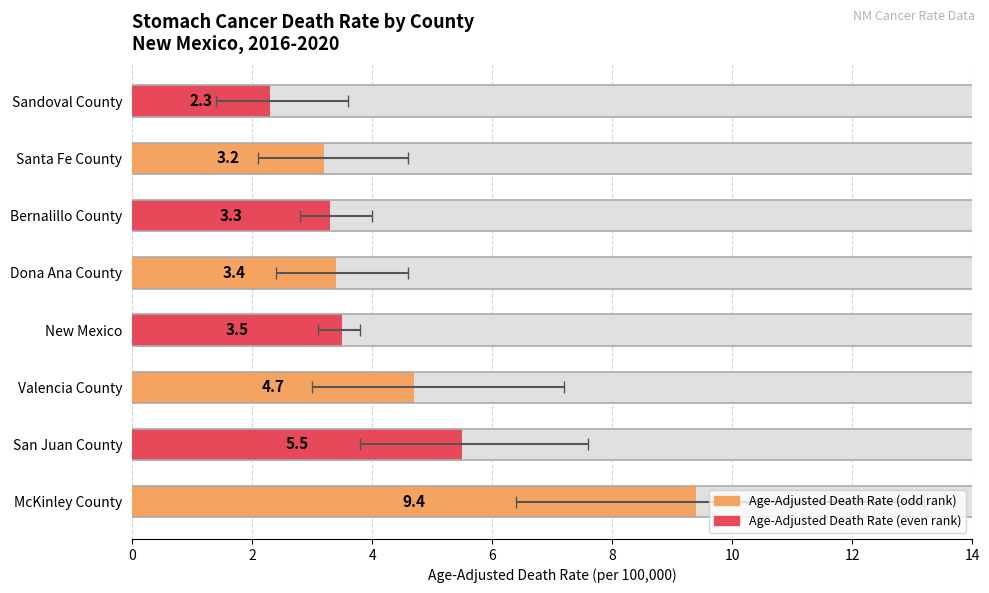

Reading left to right, what are all the values shown in this chart?

Age-Adjusted Death Rate: 9.4	5.5	4.7	3.5	3.4	3.3	3.2	2.3
Lower CI: 6.4	3.8	3.0	3.1	2.4	2.8	2.1	1.4
Upper CI: 13.2	7.6	7.2	3.8	4.6	4.0	4.6	3.6